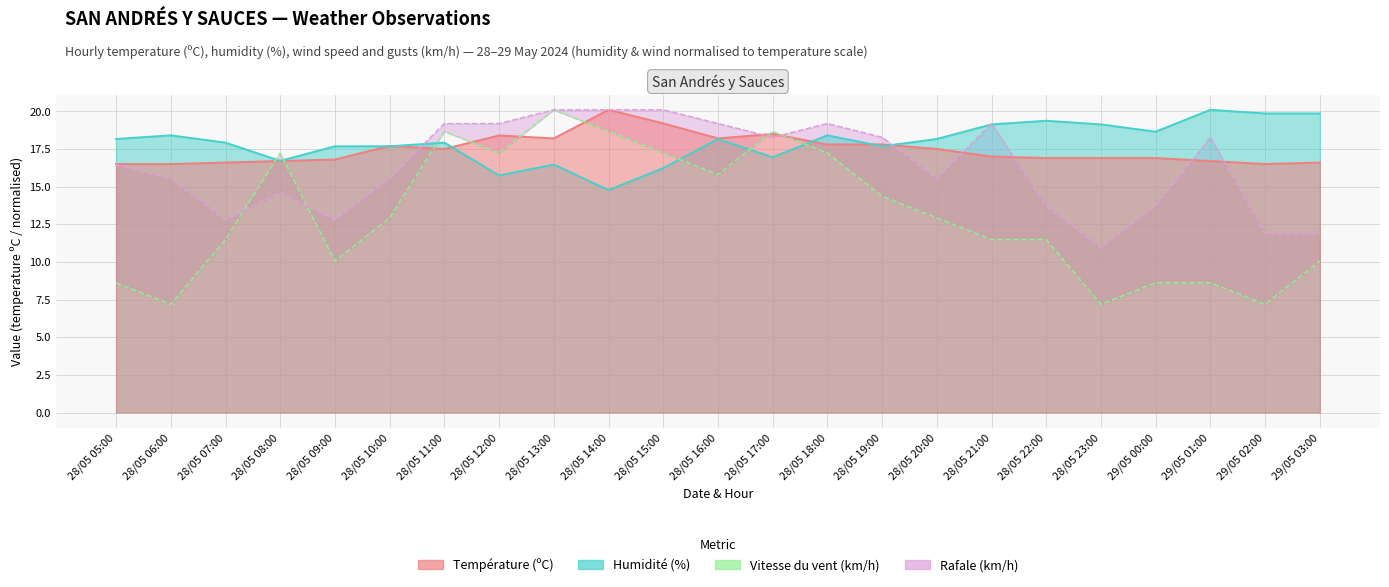

Does the chart have visible grid lines?

Yes